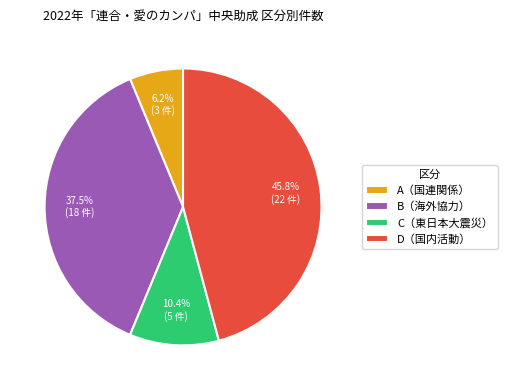

What is the total percentage of D（国内活動） and A（国連関係）?

52.1%